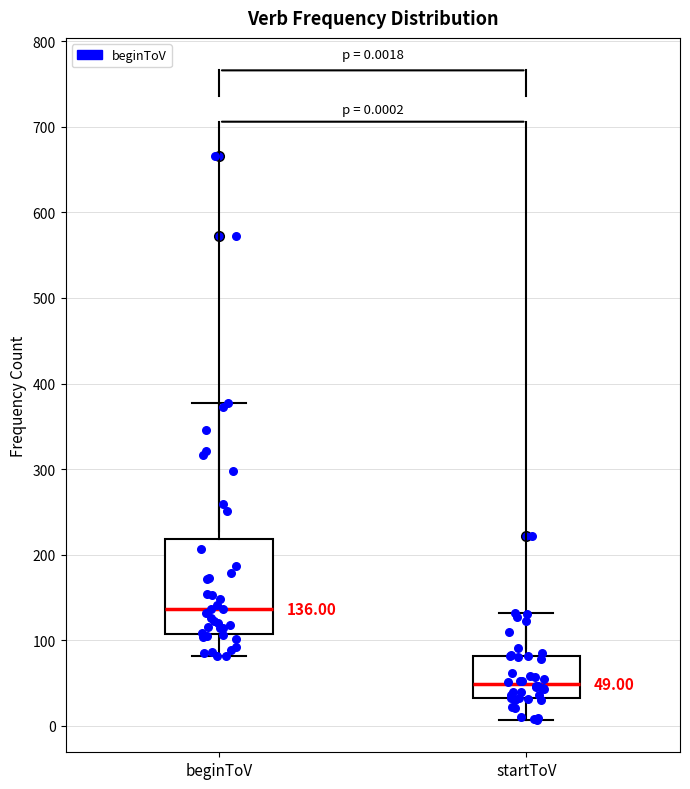

Which box's median line is the highest?

beginToV